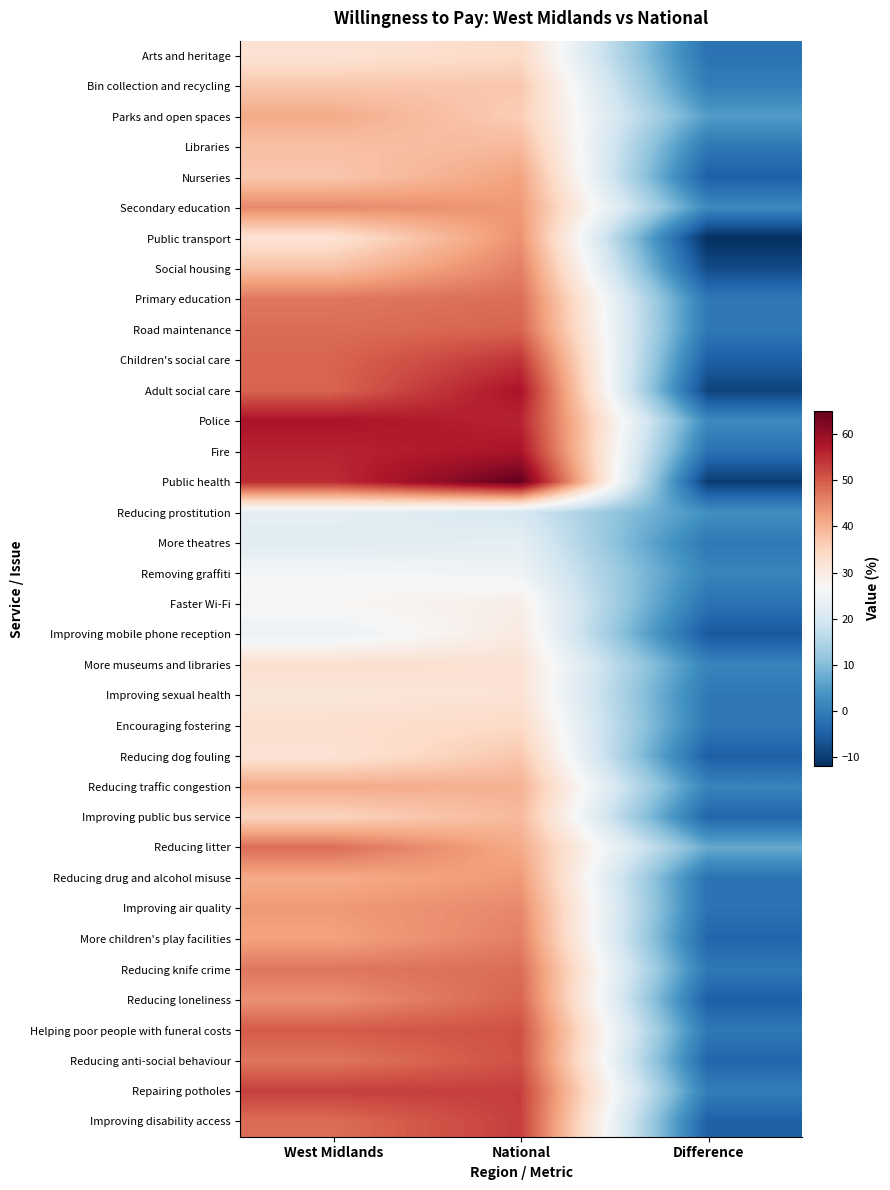

Reading left to right, list all the values displayed in this chart.

Arts and heritage: West Midlands=32	National=34	Difference=-2
Bin collection and recycling: West Midlands=37	National=37	Difference=0
Parks and open spaces: West Midlands=41	National=36	Difference=5
Libraries: West Midlands=38	National=39	Difference=-1
Nurseries: West Midlands=37	National=42	Difference=-5
Secondary education: West Midlands=45	National=43	Difference=2
Public transport: West Midlands=32	National=44	Difference=-12
Social housing: West Midlands=38	National=46	Difference=-8
Primary education: West Midlands=47	National=48	Difference=-1
Road maintenance: West Midlands=48	National=49	Difference=-1
Children's social care: West Midlands=49	National=54	Difference=-5
Adult social care: West Midlands=49	National=58	Difference=-9
Police: West Midlands=58	National=56	Difference=2
Fire: West Midlands=56	National=58	Difference=-2
Public health: West Midlands=55	National=65	Difference=-10
Reducing prostitution: West Midlands=23	National=20	Difference=3
More theatres: West Midlands=22	National=23	Difference=-1
Removing graffiti: West Midlands=26	National=25	Difference=1
Faster Wi-Fi: West Midlands=27	National=29	Difference=-2
Improving mobile phone reception: West Midlands=24	National=30	Difference=-6
More museums and libraries: West Midlands=33	National=32	Difference=1
Improving sexual health: West Midlands=31	National=32	Difference=-1
Encouraging fostering: West Midlands=33	National=34	Difference=-1
Reducing dog fouling: West Midlands=32	National=37	Difference=-5
Reducing traffic congestion: West Midlands=41	National=40	Difference=1
Improving public bus service: West Midlands=35	National=39	Difference=-4
Reducing litter: West Midlands=48	National=41	Difference=7
Reducing drug and alcohol misuse: West Midlands=41	National=43	Difference=-2
Improving air quality: West Midlands=43	National=45	Difference=-2
More children's play facilities: West Midlands=42	National=46	Difference=-4
Reducing knife crime: West Midlands=47	National=48	Difference=-1
Reducing loneliness: West Midlands=44	National=49	Difference=-5
Helping poor people with funeral costs: West Midlands=50	National=51	Difference=-1
Reducing anti-social behaviour: West Midlands=47	National=51	Difference=-4
Repairing potholes: West Midlands=53	National=53	Difference=0
Improving disability access: West Midlands=48	National=53	Difference=-5